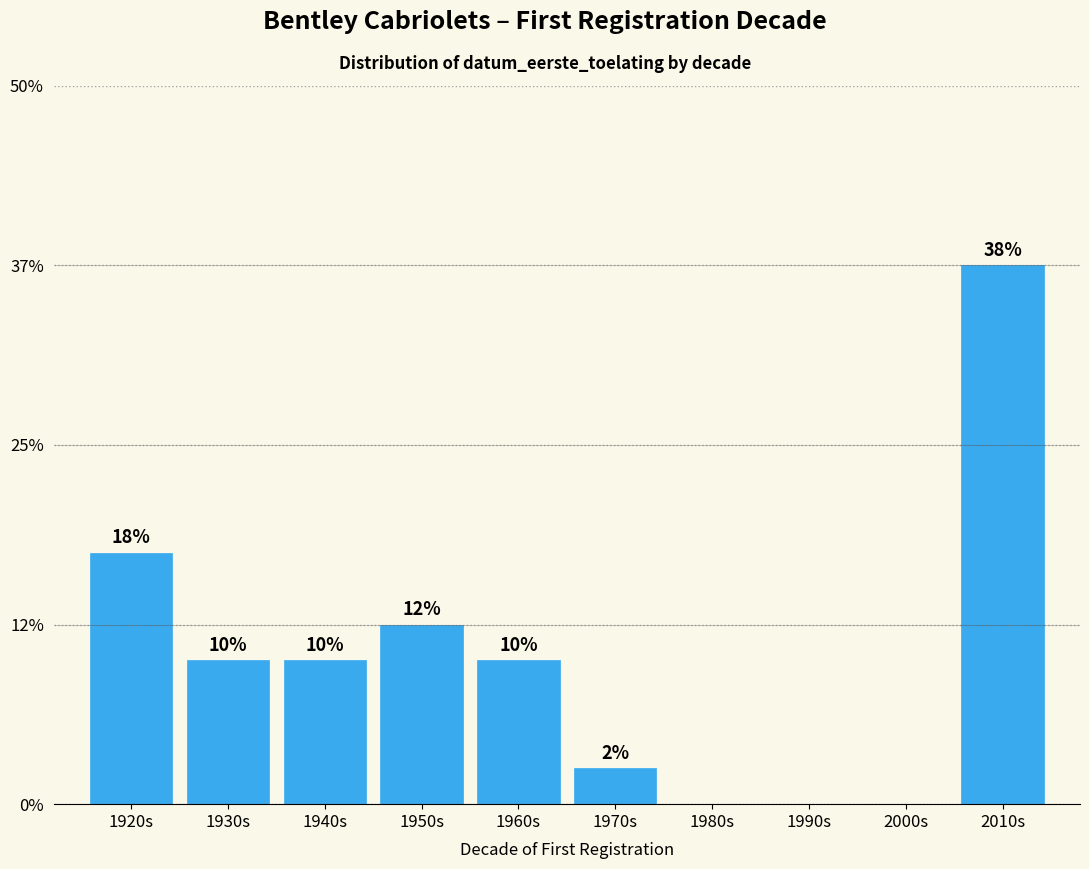

Are the bars horizontal?

No